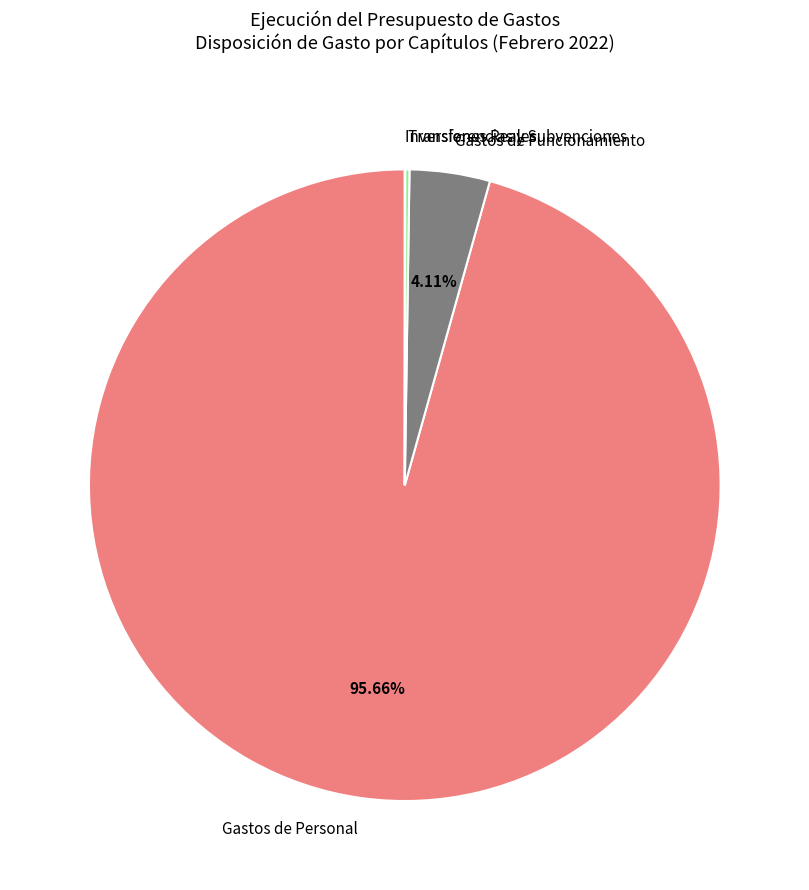

Is Gastos de Personal the majority of the pie?

Yes